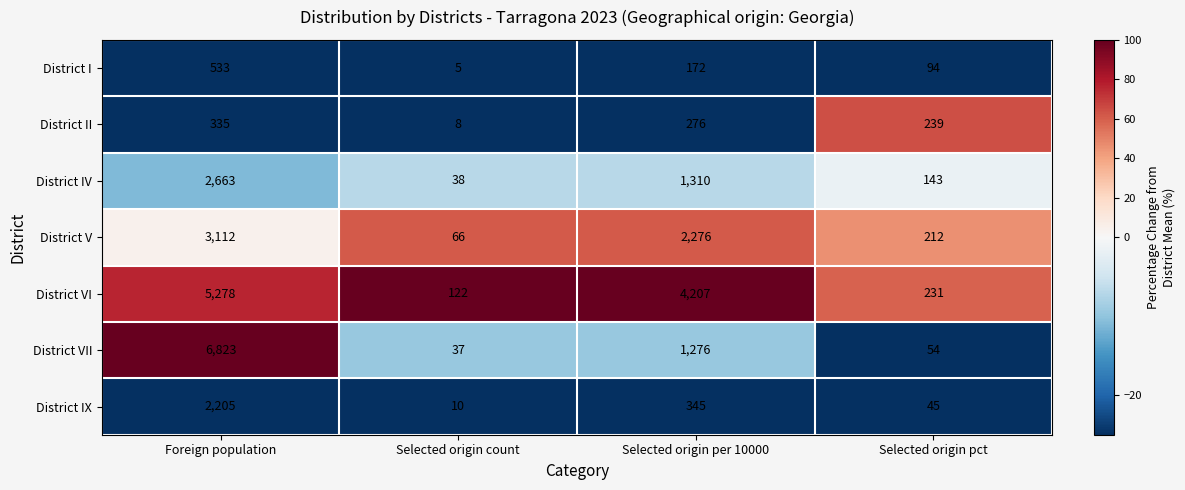

List the labels in order of District V value, smallest first.

Selected origin count, Selected origin pct, Selected origin per 10000, Foreign population